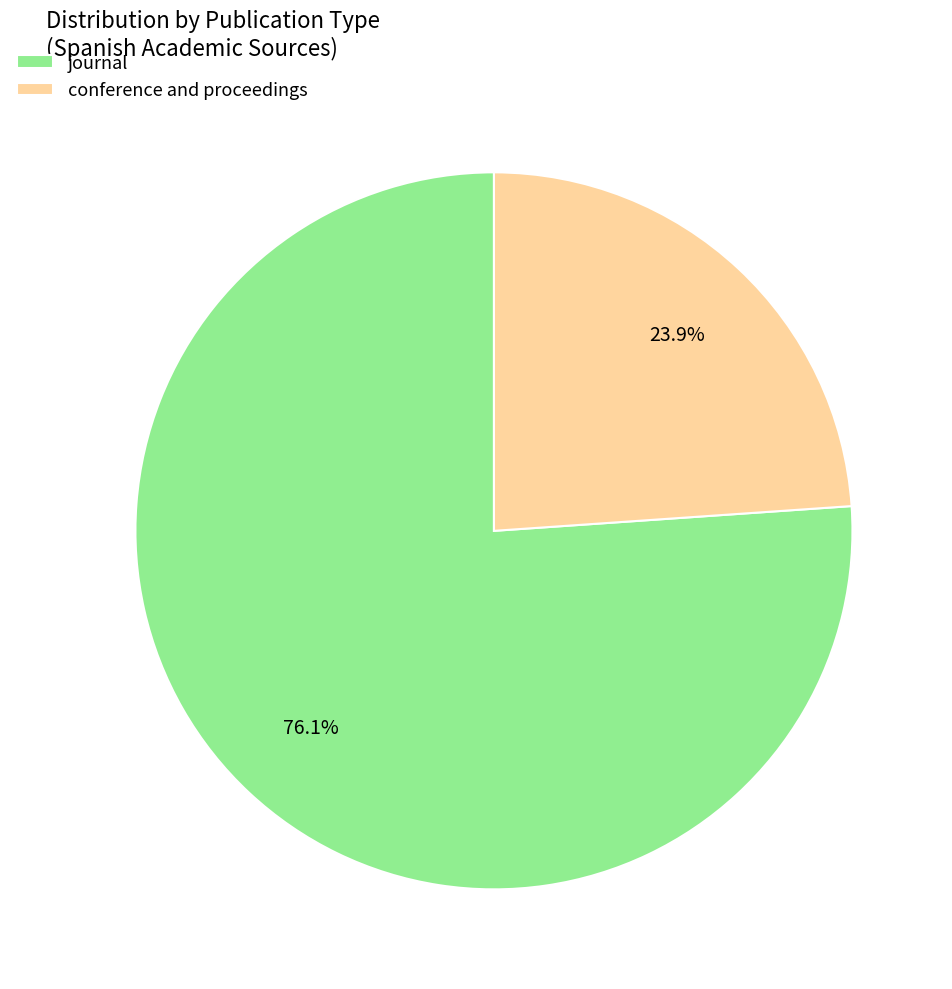

What percentage is the journal slice, to the nearest percent?

76%